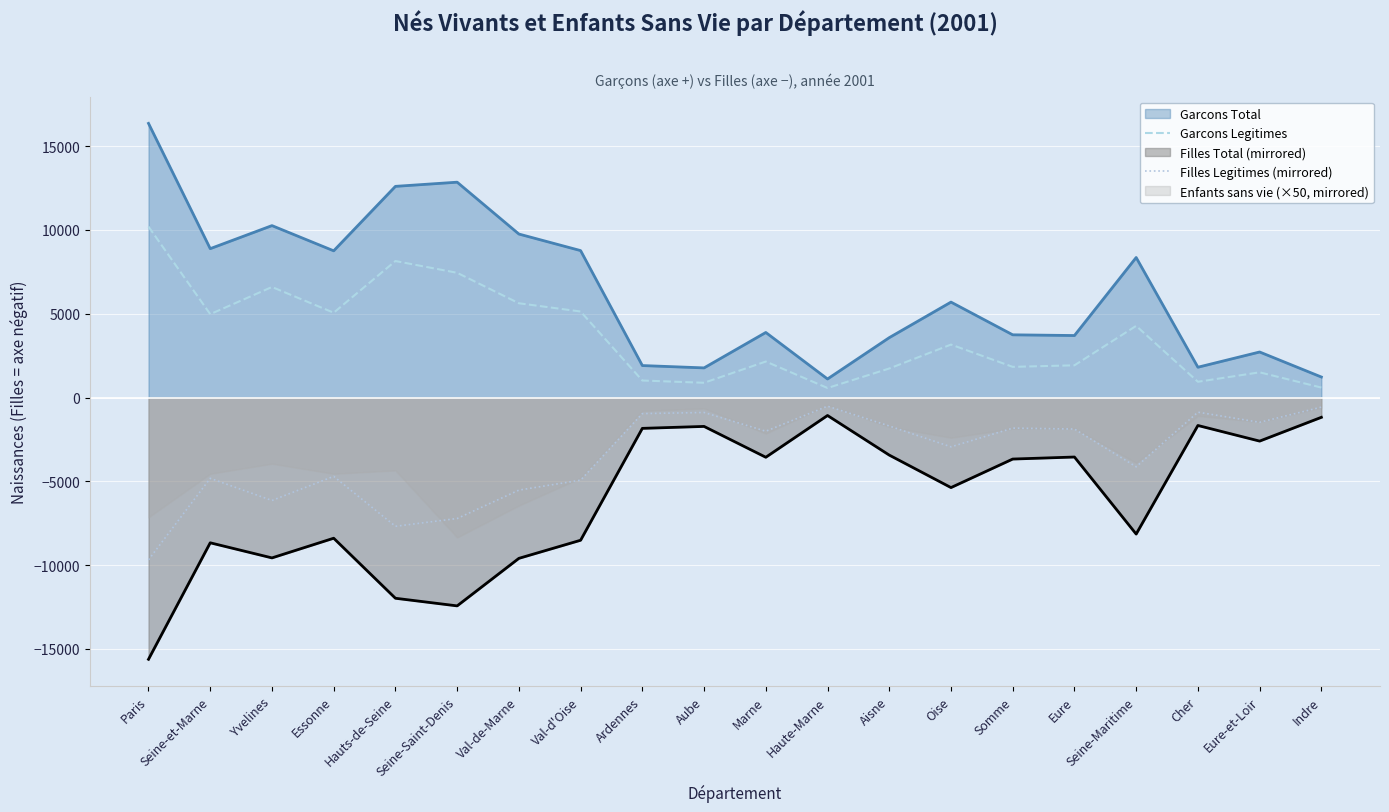

What is the average value of the Garcons Legitimes series?

3687